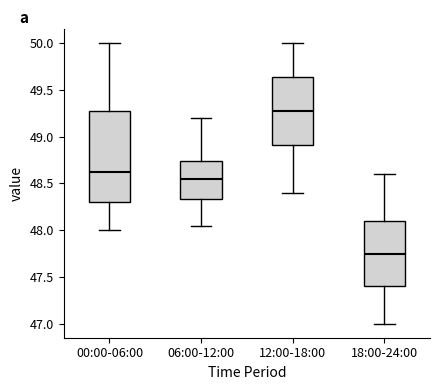

Which box is the tallest, from its lower edge to its upper edge?

00:00-06:00